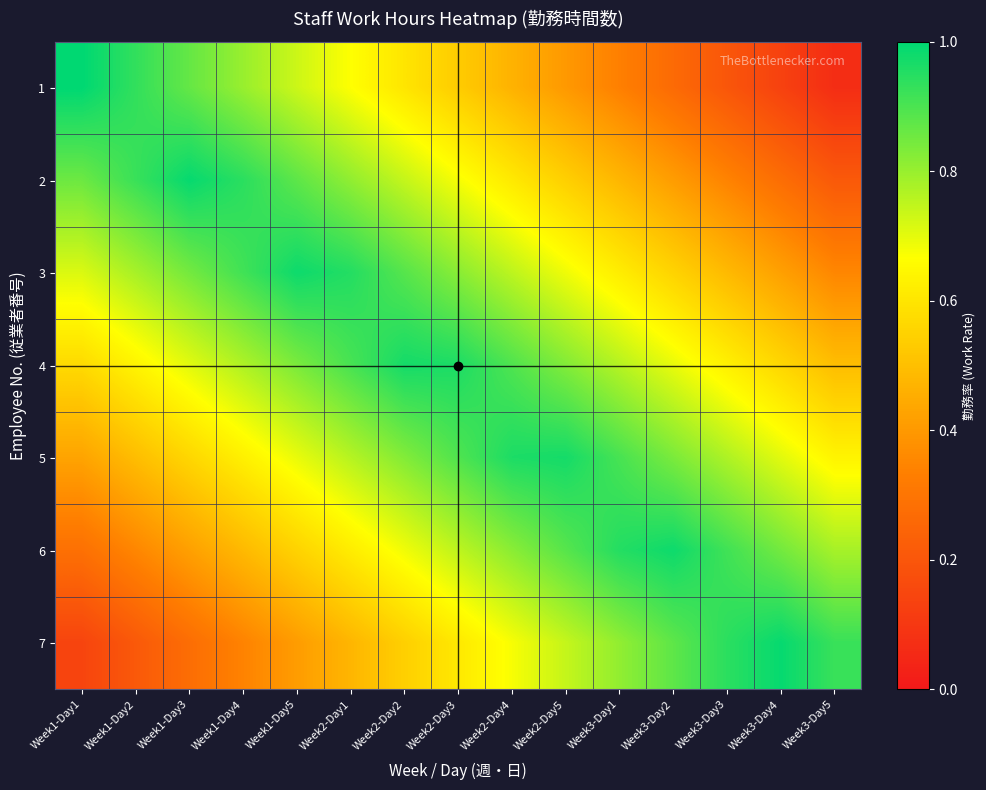

List the series in order of their peak value, highest first.

1, 2, 7, 3, 6, 4, 5